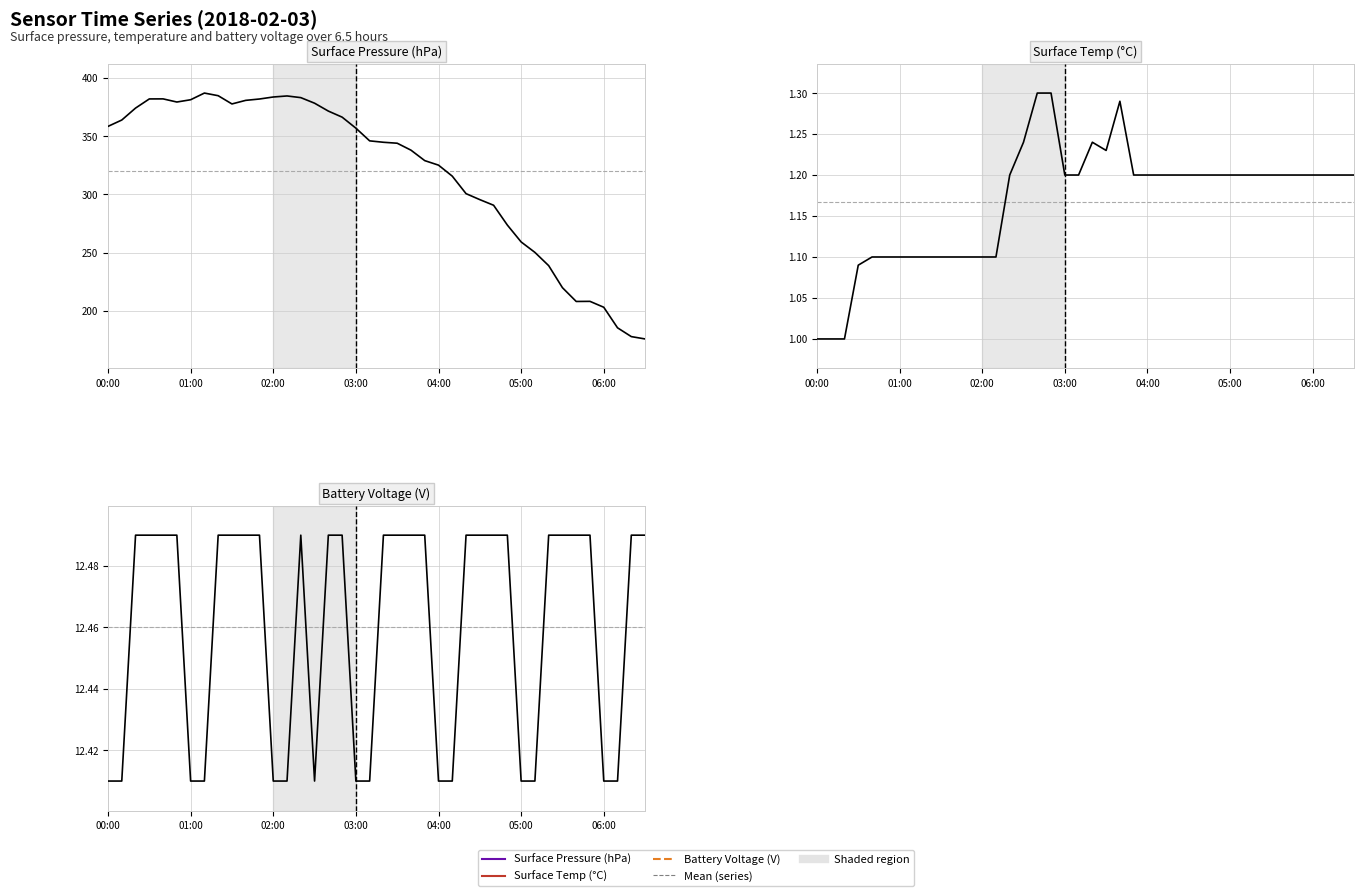

At which label is surface_pressure_avg closest to 281?

29